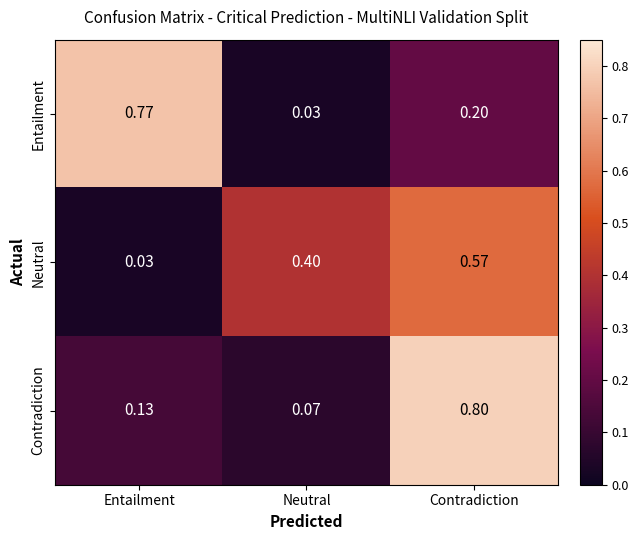

At which label does Entailment reach its peak?

Entailment